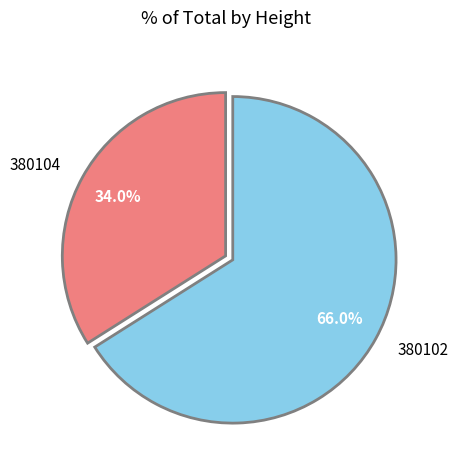

Combined, do 380104 and 380102 account for over 50%?

Yes